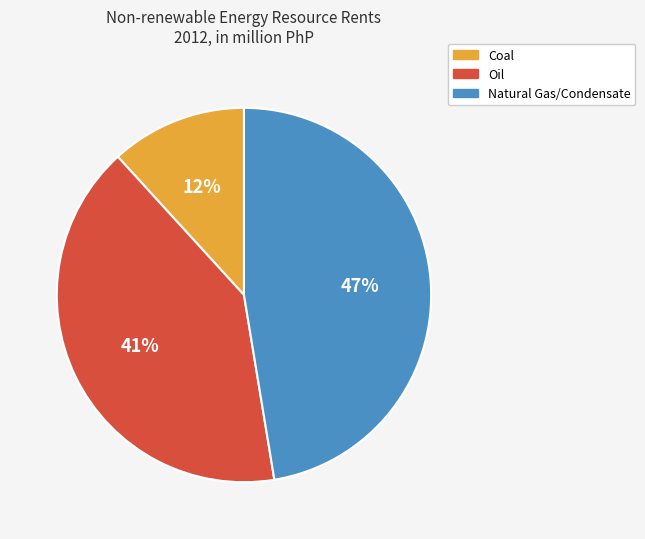

Which has a higher value, Oil or Coal?

Oil